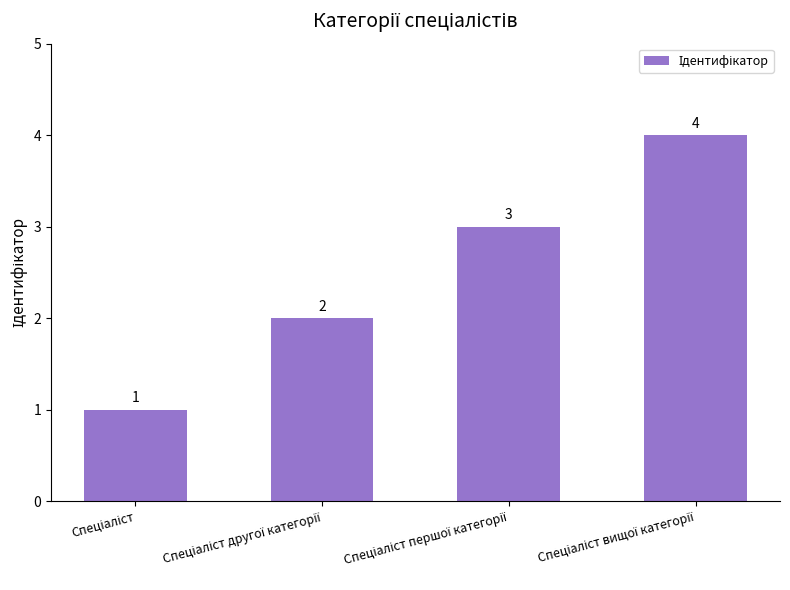

What is the difference between the maximum and minimum values?

3